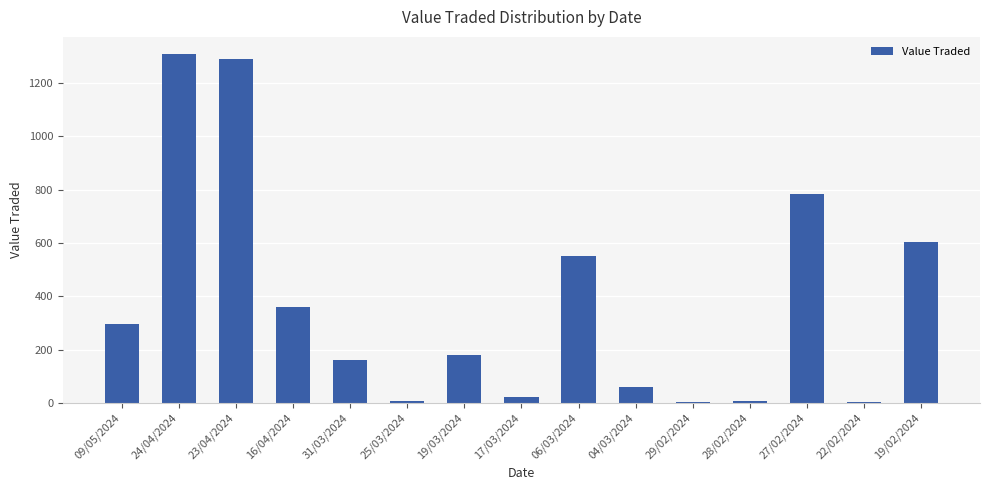

Approximately how many times larger is the value at 06/03/2024 compared to 19/03/2024?

3.1